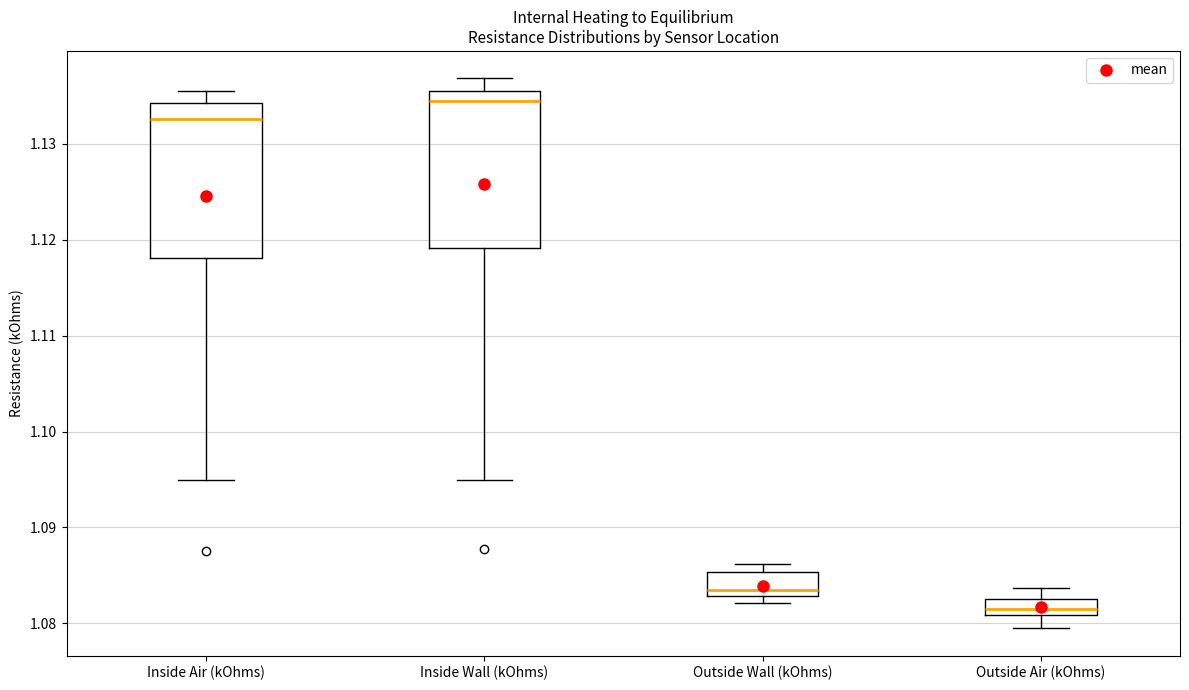

Where does the median line of the box for Inside Wall (kOhms) sit on the y-axis? The values are not printed on the chart, so give them approximately, as read against the axis.

1.134